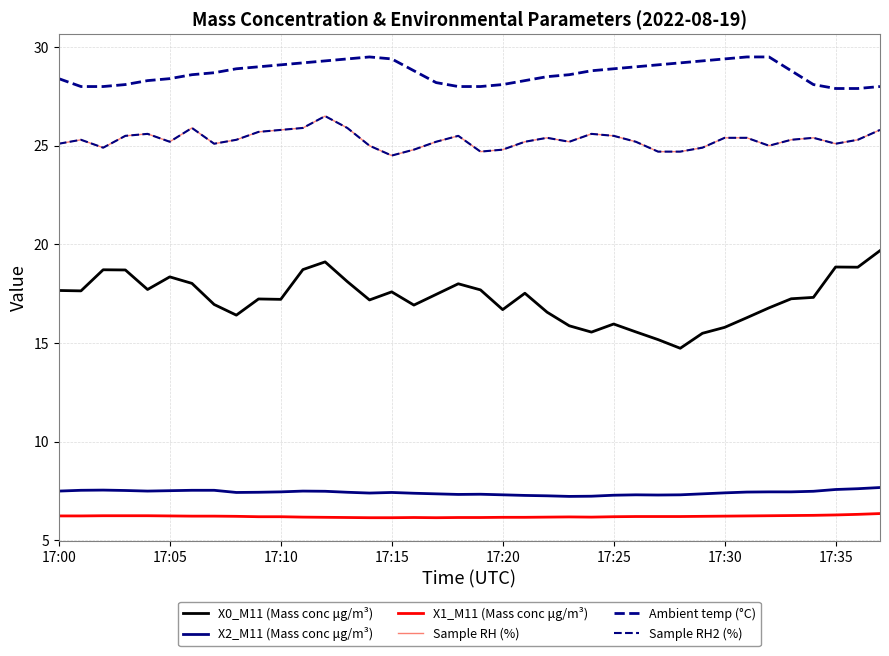

What is the label of the 13th point from the right?

17:25